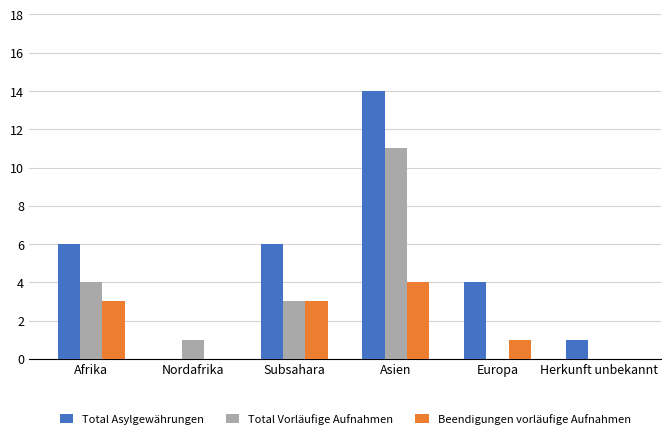

What is the total value across all series at Nordafrika?

1